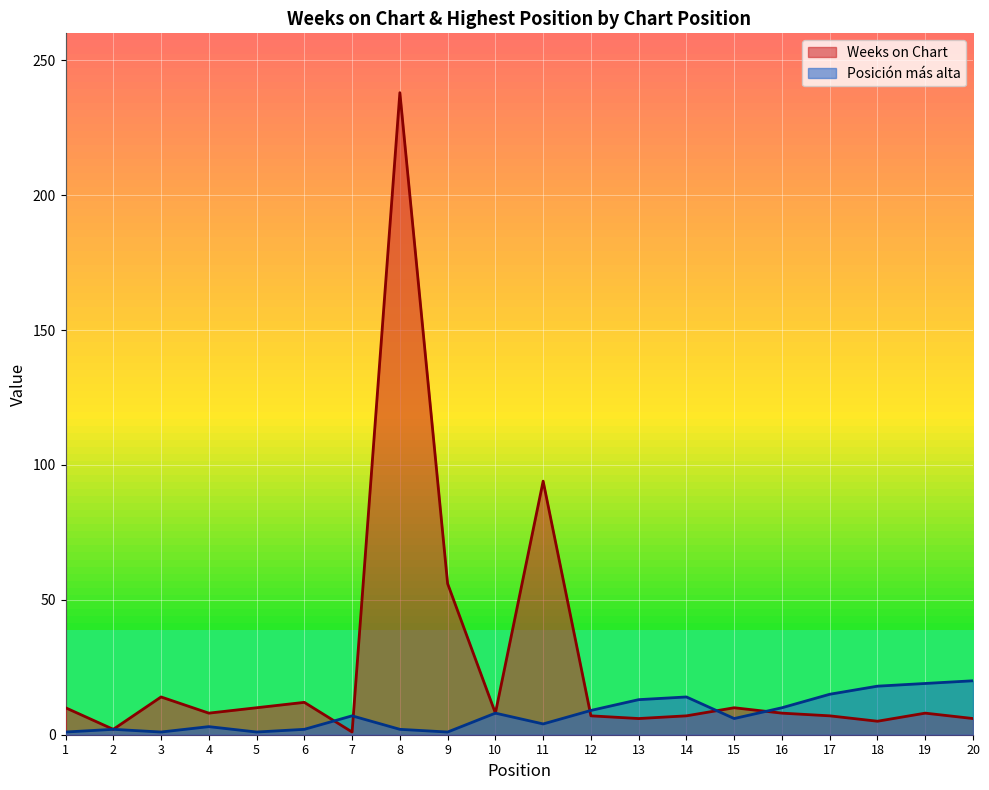

What are all the series names shown in the legend?

Weeks on Chart, Posición más alta